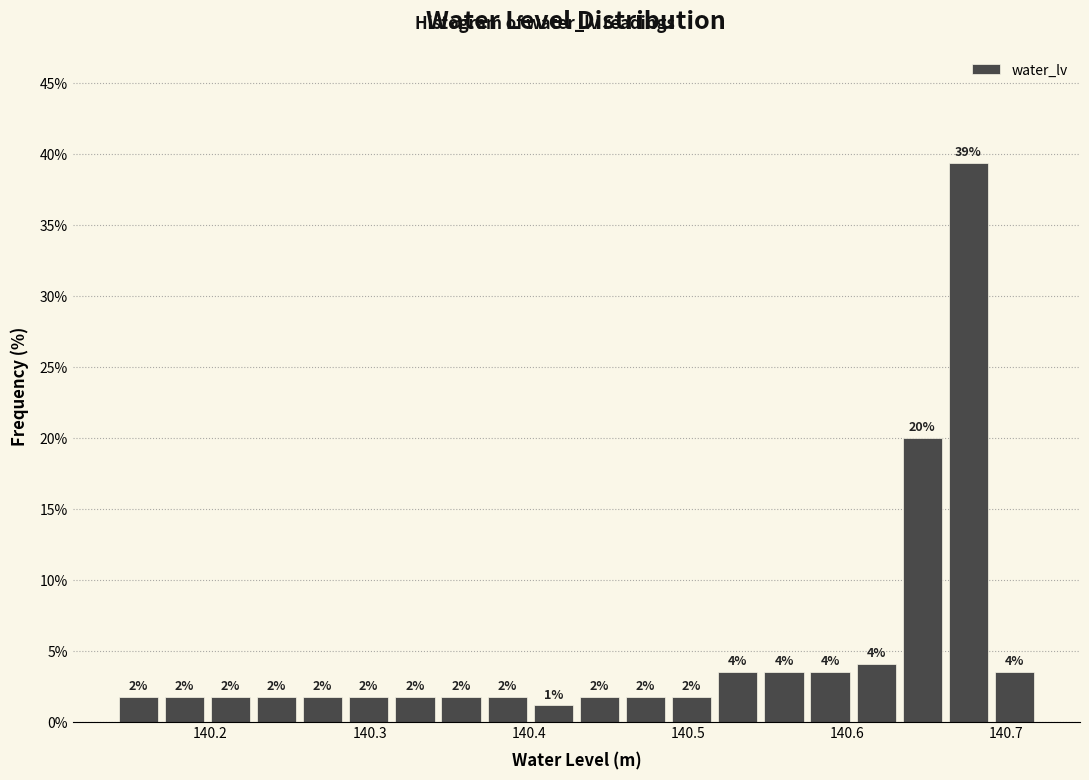

Read against the x-axis, roughly where is the centre of the tallest bar?

140.68